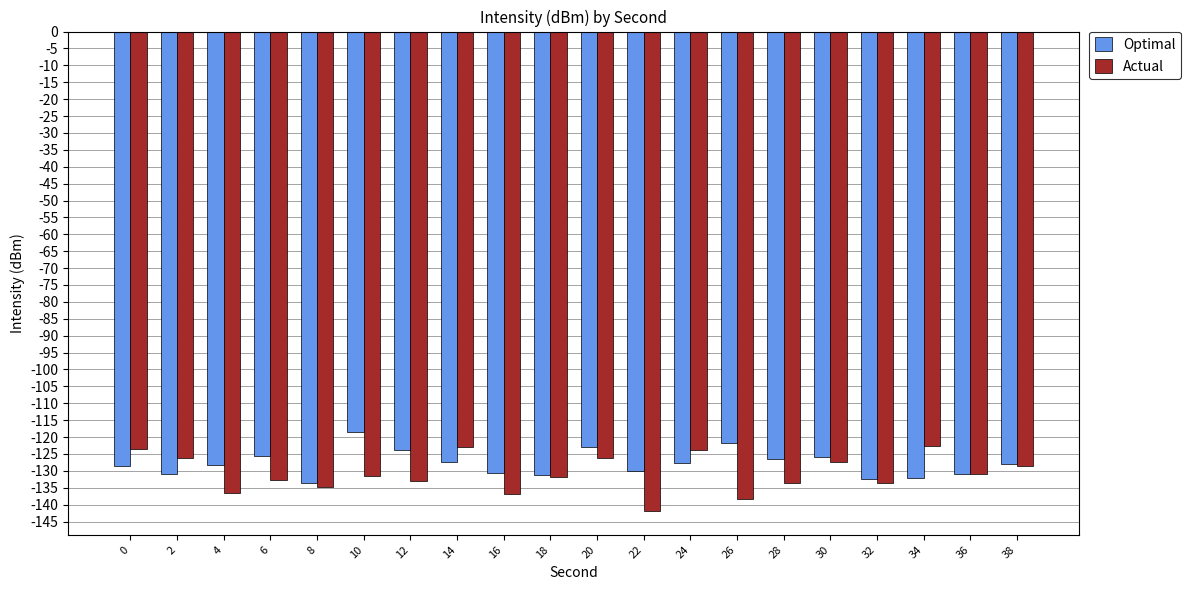

Rank the series at 6 from lowest to highest value.

Actual, Optimal